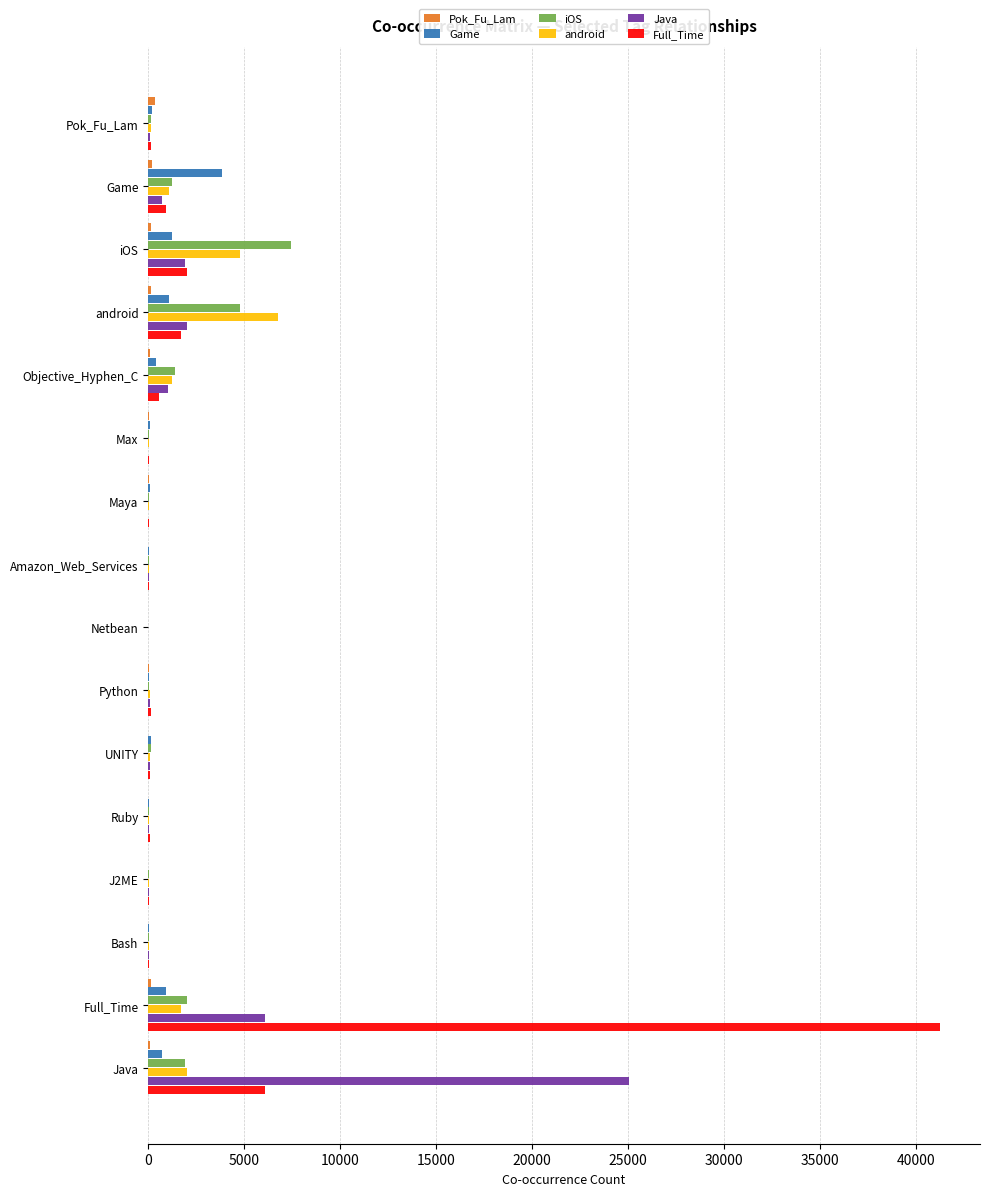

At which category is the sum across all series the highest?

Full_Time